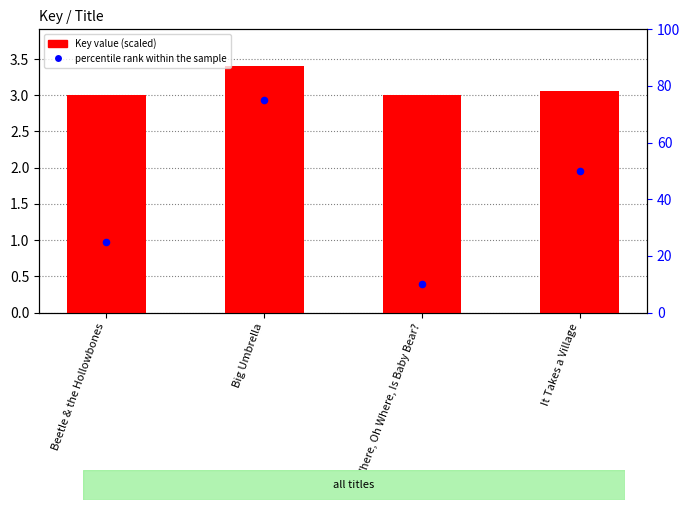

Which series has the widest spread of Y values?

percentile rank within the sample